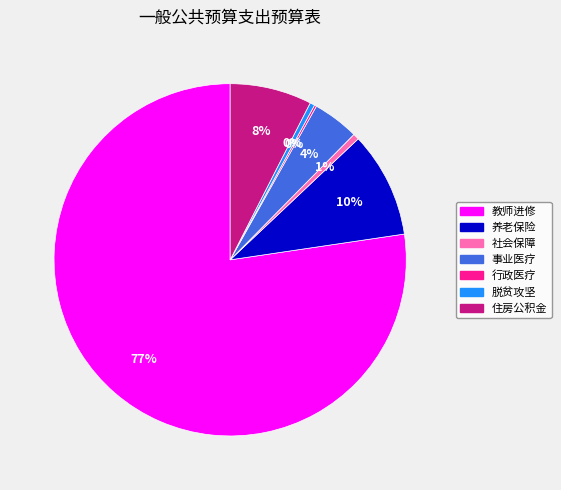

To the nearest percent, what is the average slice percentage?

14%